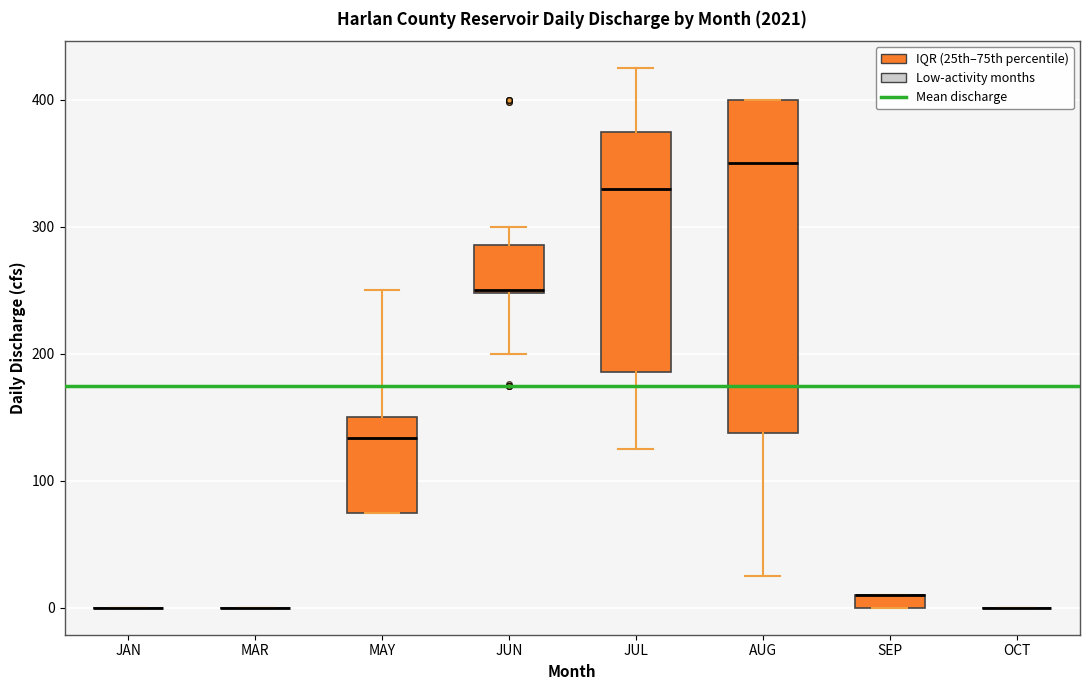

Which box is the tallest, from its lower edge to its upper edge?

AUG